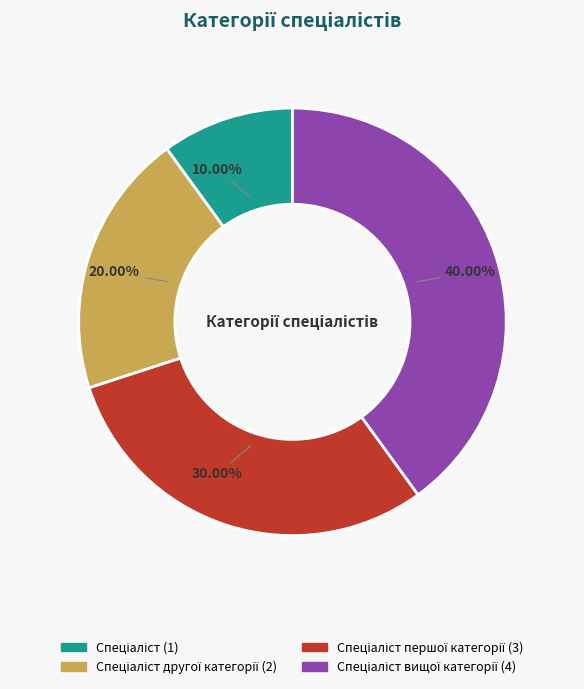

Does any single category account for the majority?

No